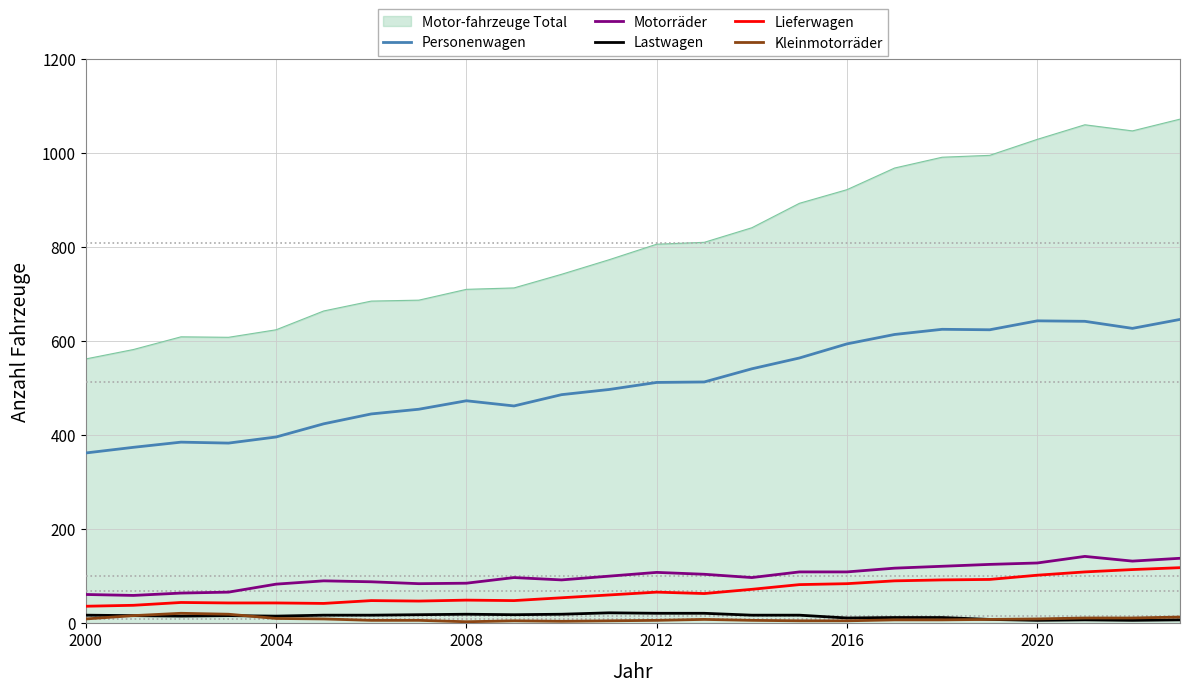

True or false: Motor-fahrzeuge Total and Motorräder intersect in this chart.

False